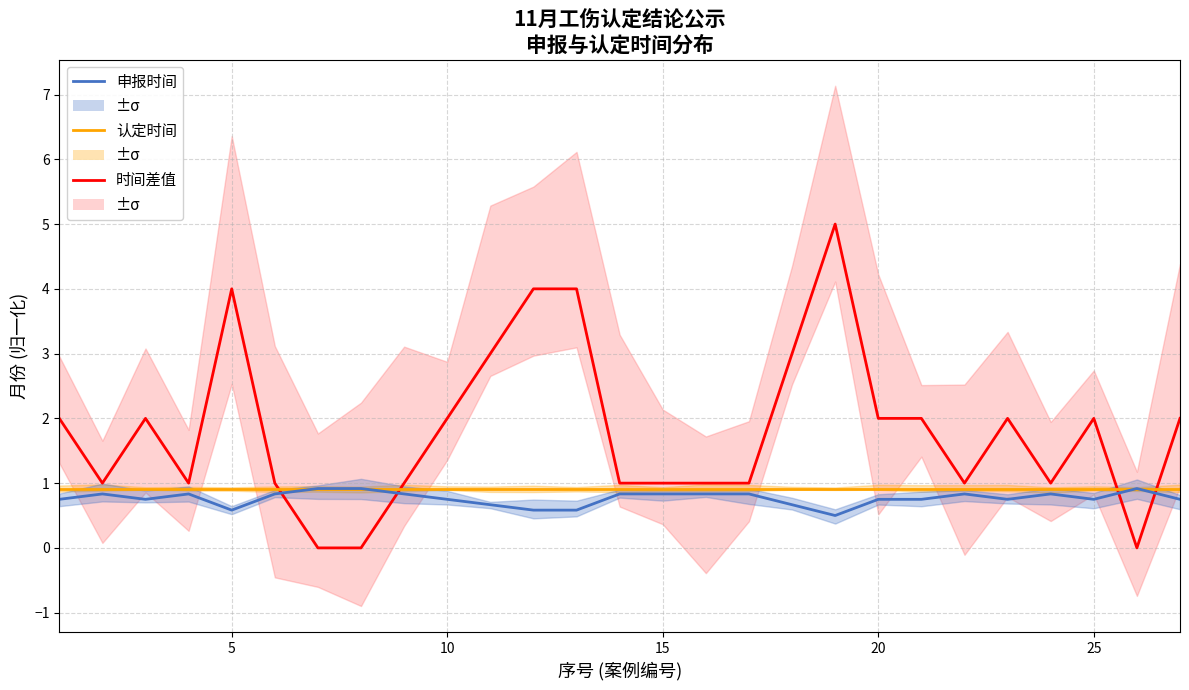

True or false: 认定时间 (归一化) and 申报时间 (归一化) intersect in this chart.

False